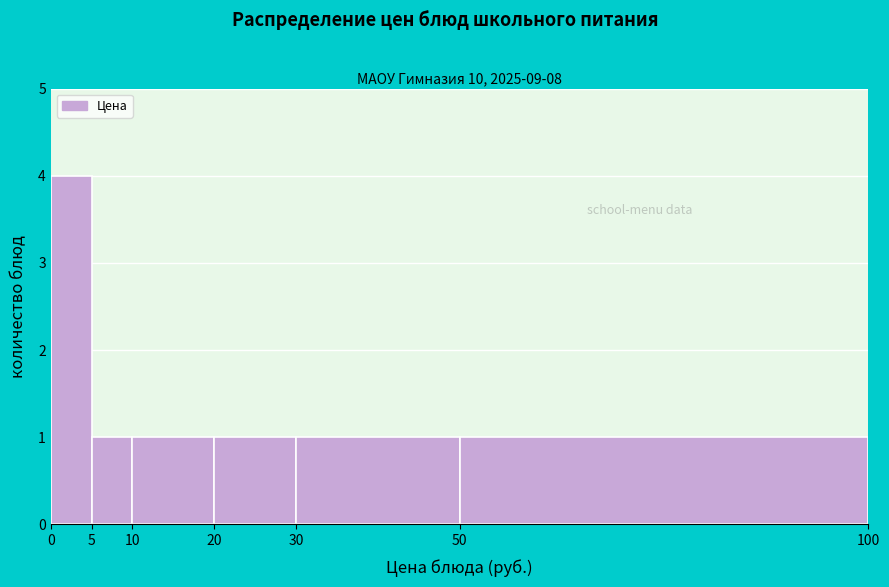

Reading left to right, transcribe this chart: for each bar, give the range it covers on the x-axis and its height. The values are not printed on the chart, so give them approximately, as read against the axis.

0 to 5: 4
5 to 10: 1
10 to 20: 1
20 to 30: 1
30 to 50: 1
50 to 100: 1